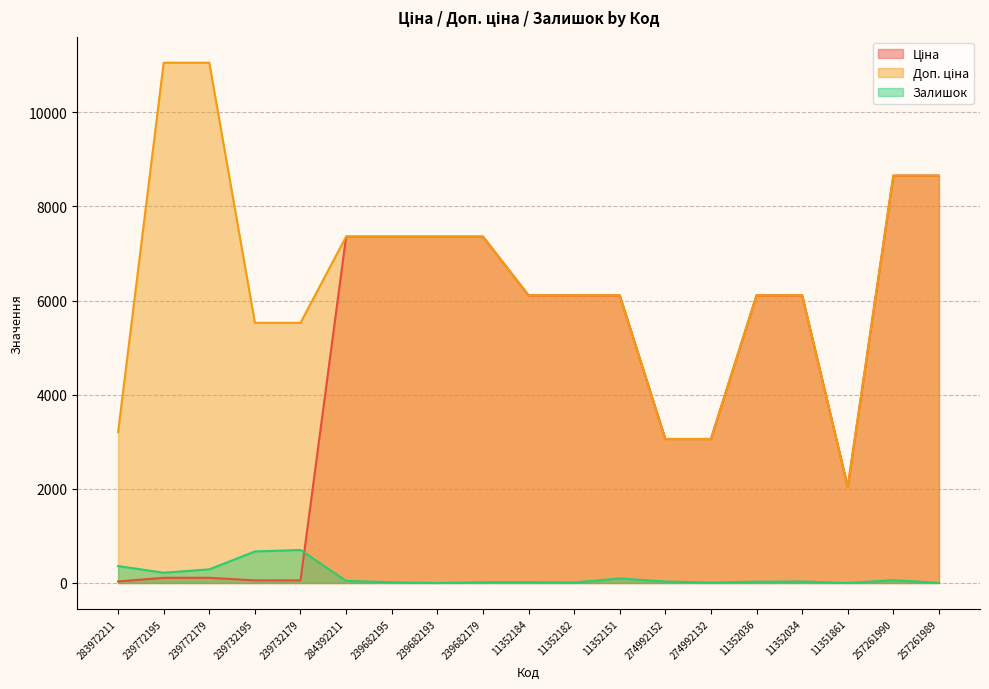

List the series in order of their overall mean, lowest first.

Залишок, Ціна, Доп. ціна